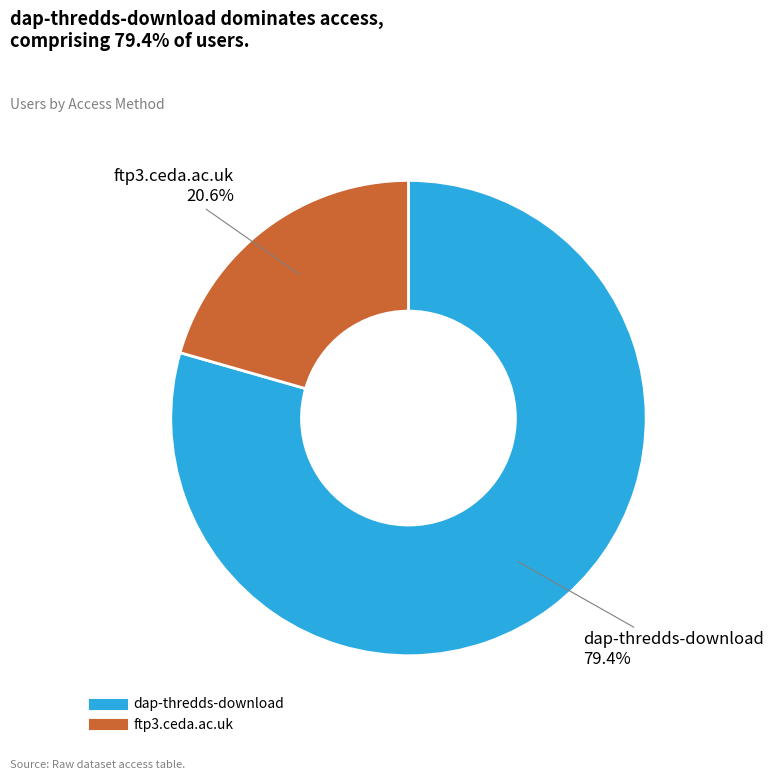

Combined, what portion of the pie is dap-thredds-download and ftp3.ceda.ac.uk?

100.0%